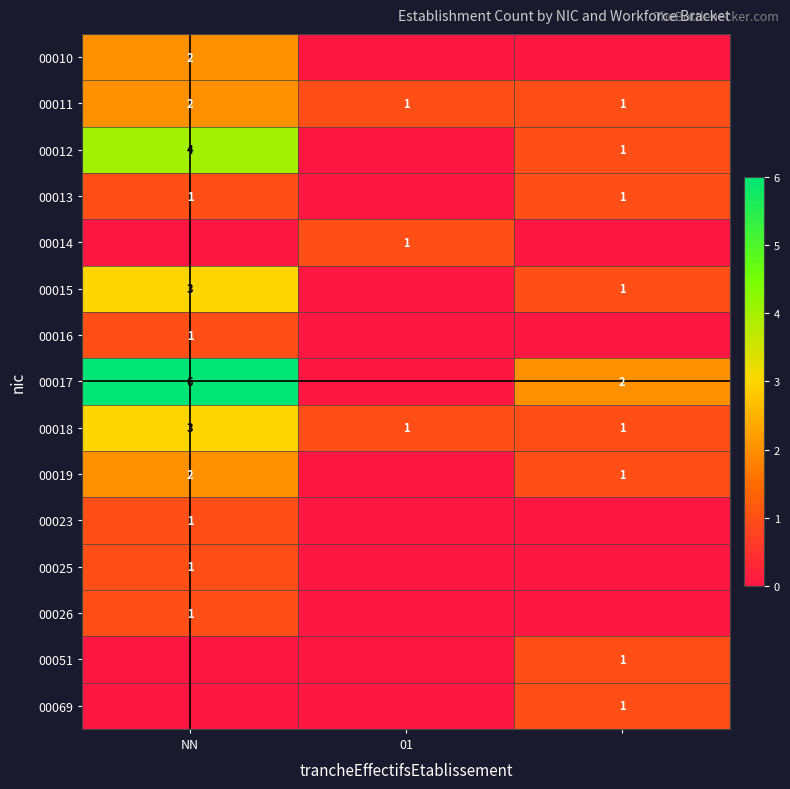

At which category does the chart reach its peak across all series?

NN